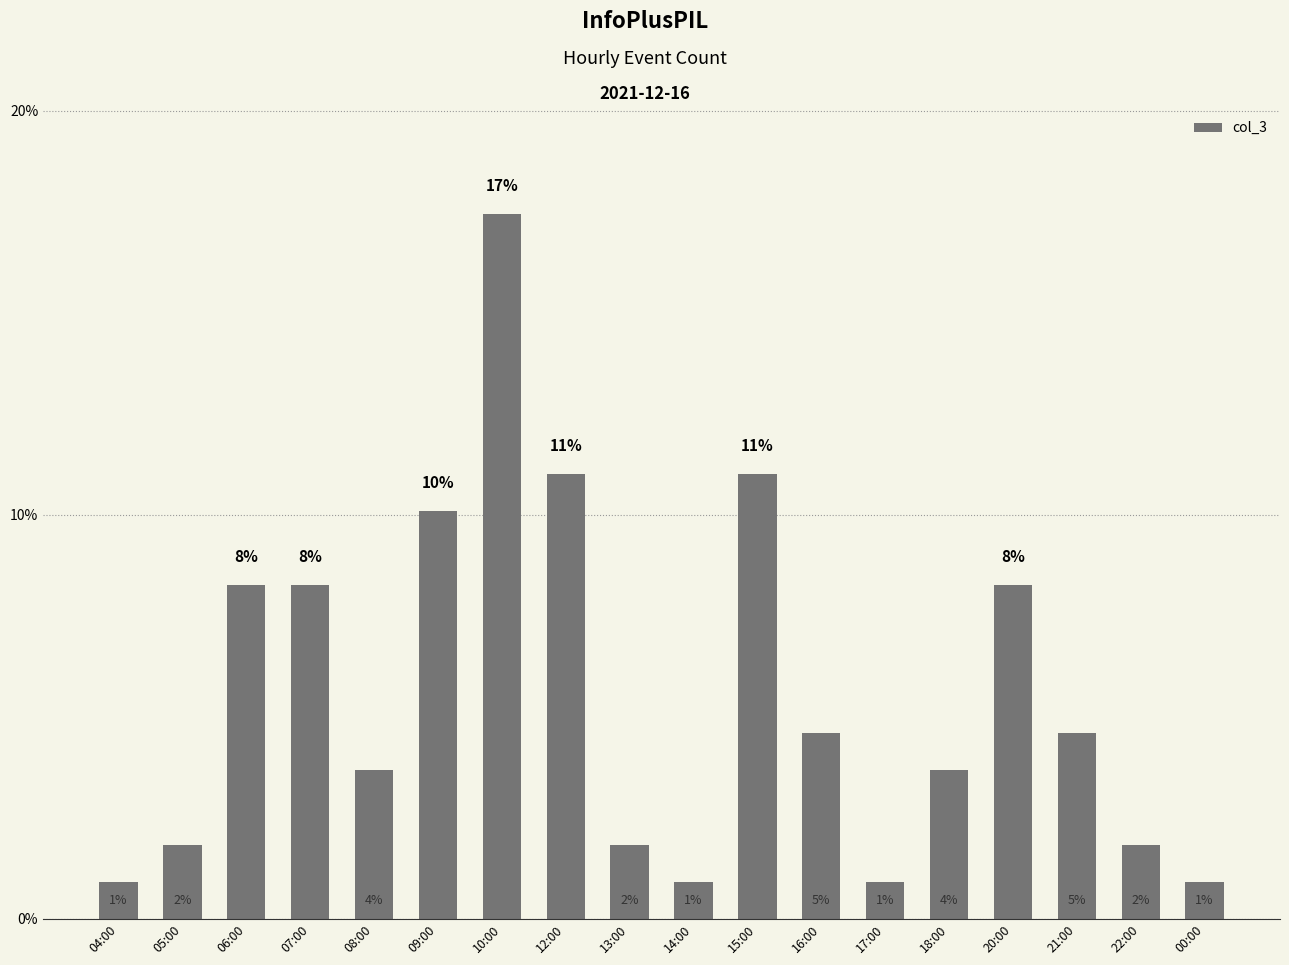

How many bars are there in total?

18